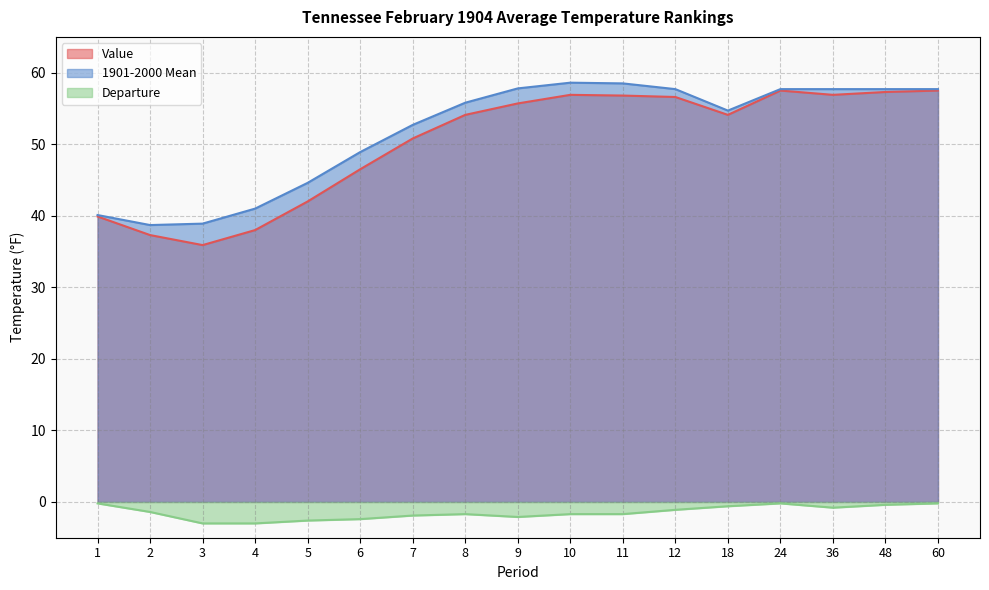

What is the total value across all series at 11?

113.6